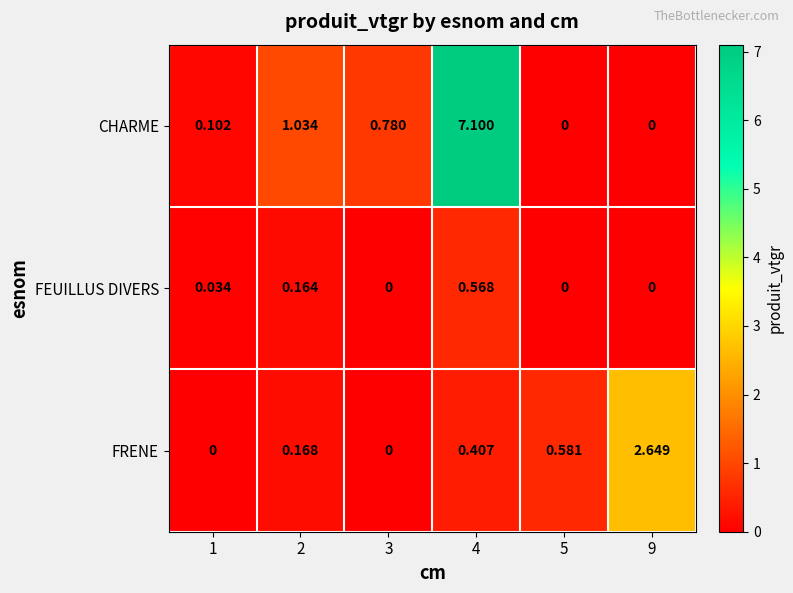

List the series in order of their overall mean, lowest first.

FEUILLUS DIVERS, FRENE, CHARME